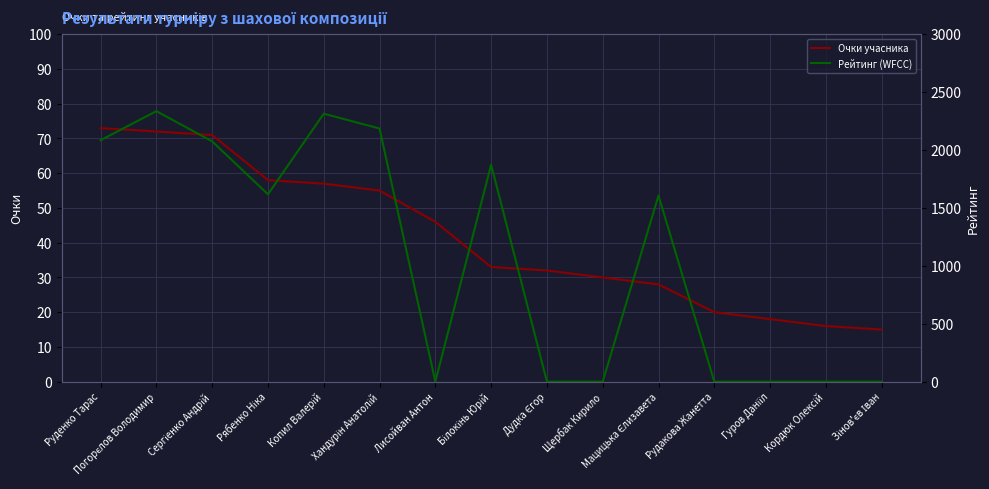

What is the label of the 15th point from the right?

Руденко Тарас